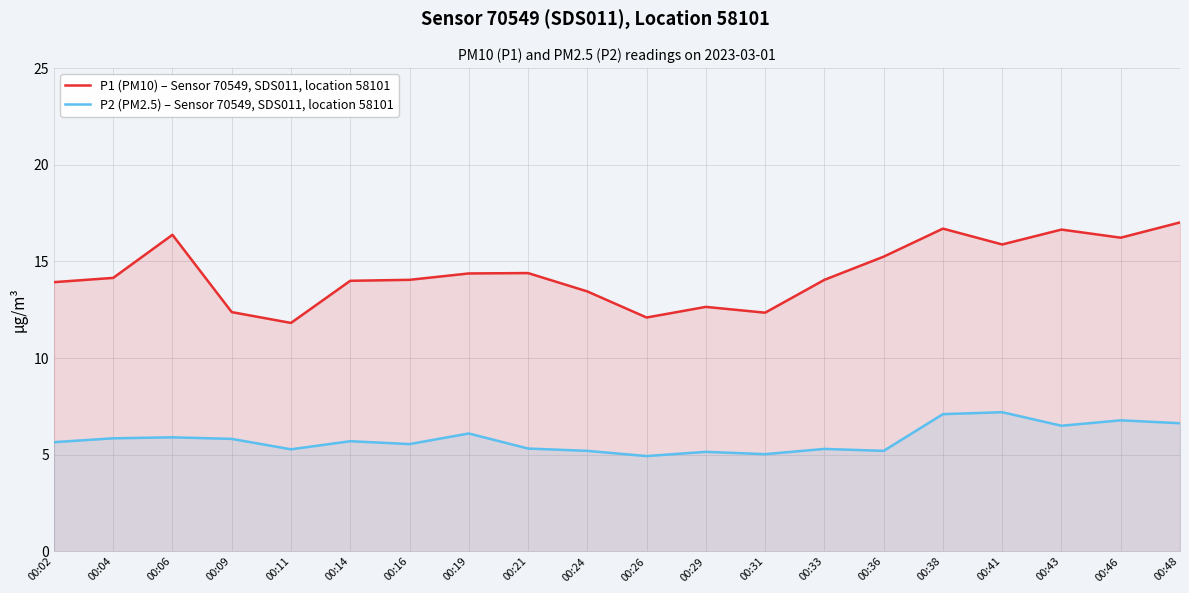

How many values in the P1 (PM10) – Sensor 70549, SDS011, location 58101 series exceed 14?

12